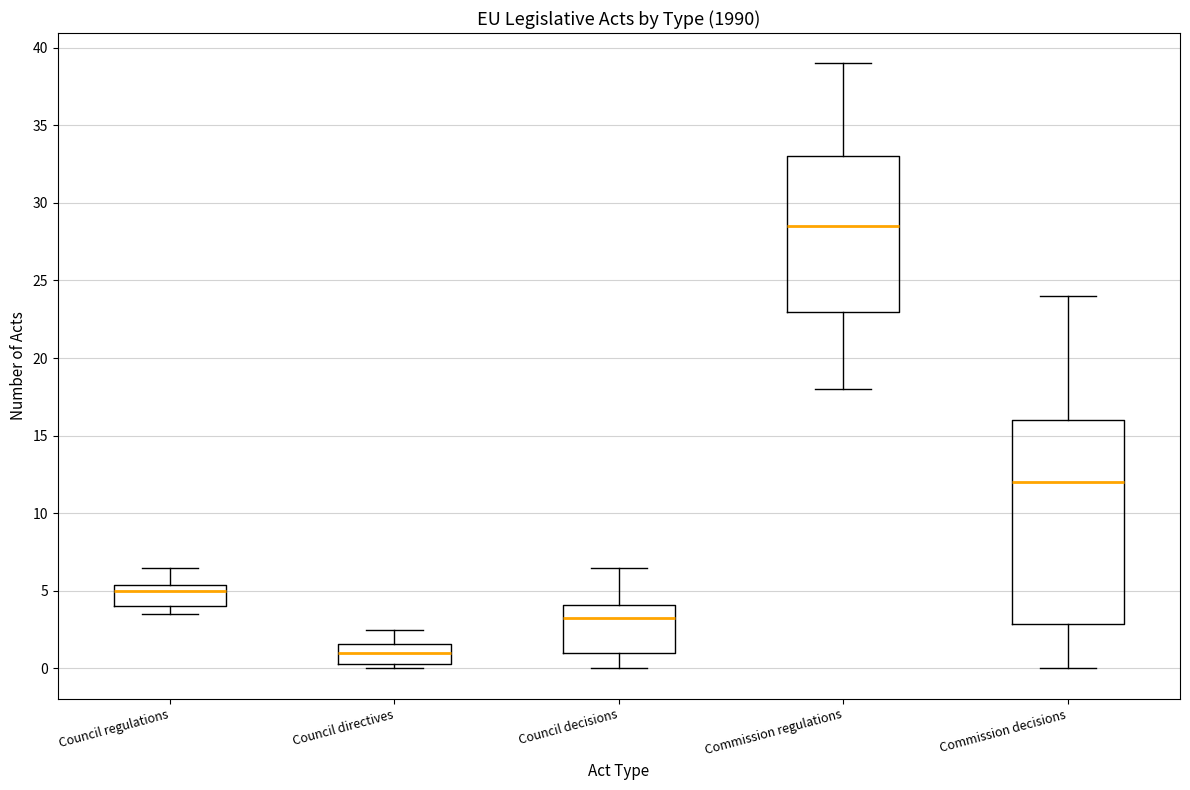

Which box's median line is the lowest?

Council directives